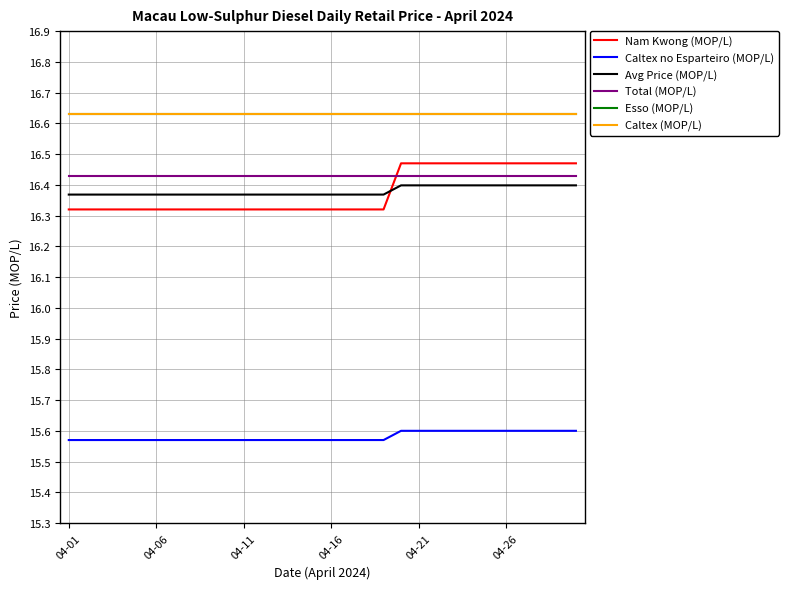

True or false: Caltex (MOP/L) has more than 1 interior local peaks.

False